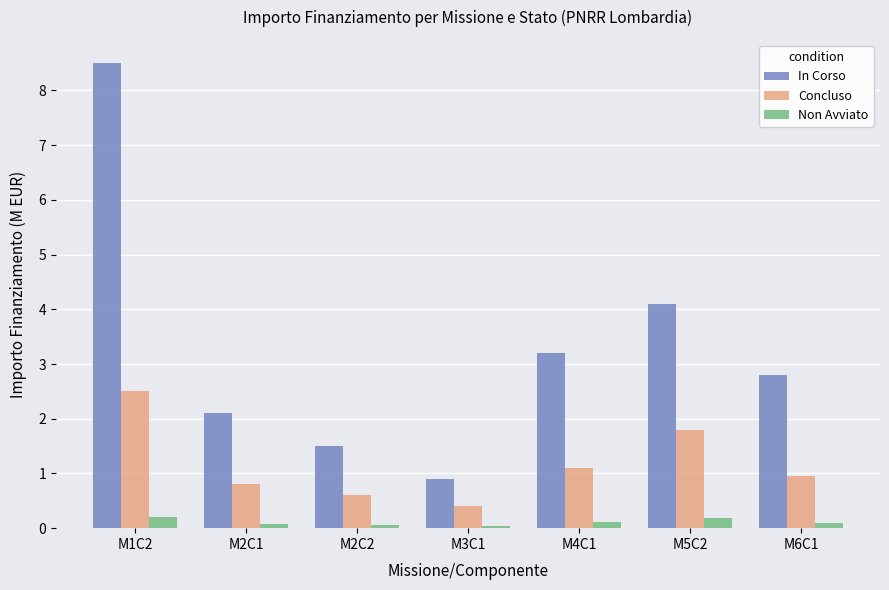

At how many categories does at least one series exceed 2?

5